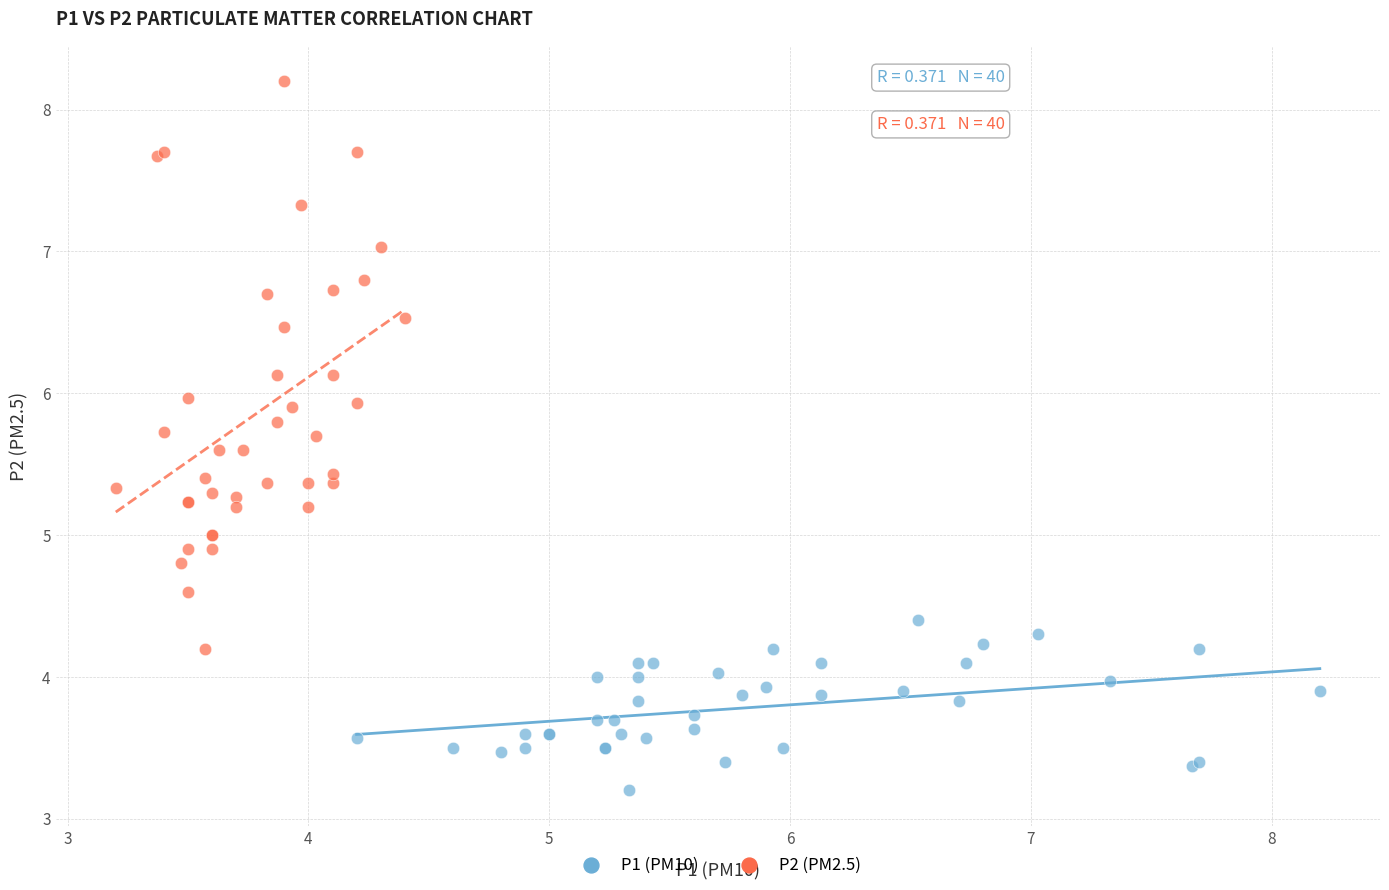

Which series has the widest spread of Y values?

P2 (PM2.5)